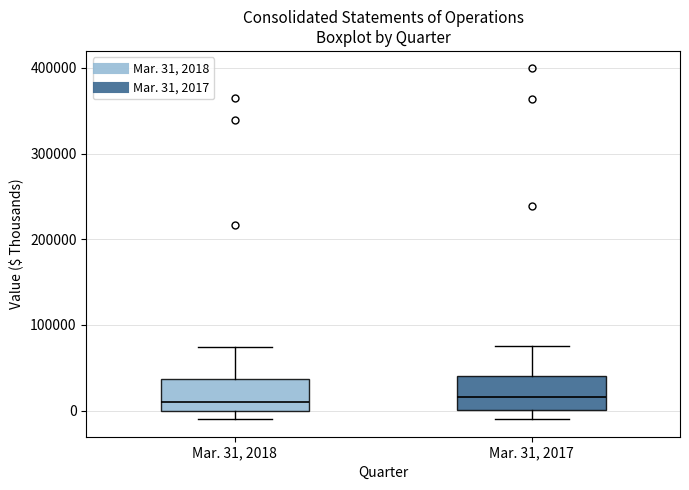

Where is the upper edge of the box for Mar. 31, 2018 on the y-axis? The values are not printed on the chart, so give them approximately, as read against the axis.

40000